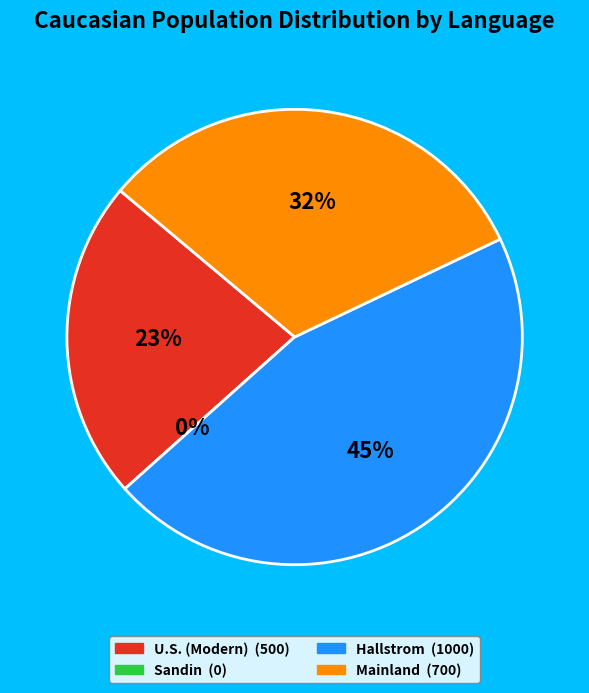

To the nearest percent, what is the combined percentage of U.S. (Modern) and Mainland?

55%